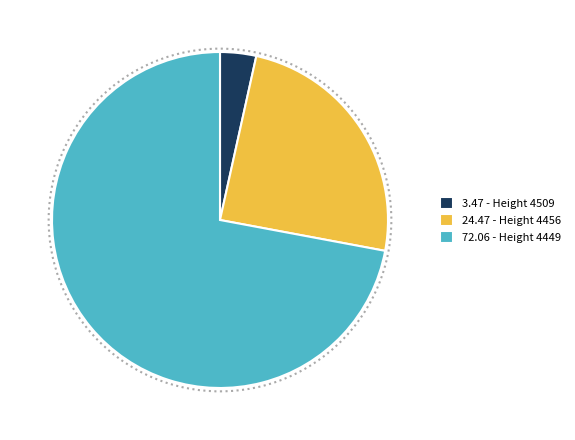

Is there a majority slice in this chart?

Yes